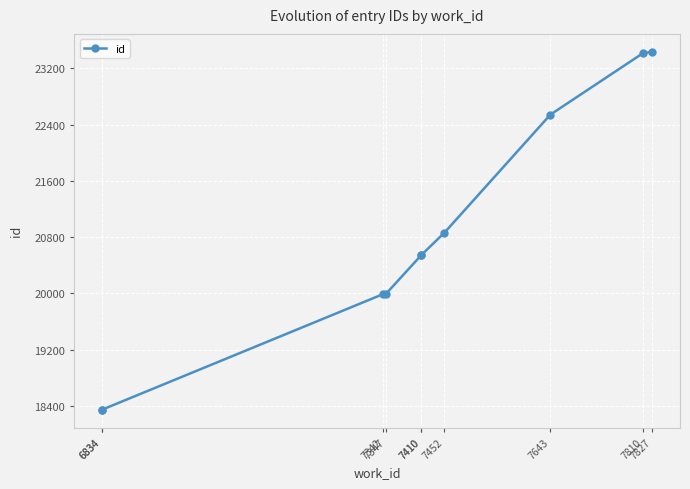

Rank the categories by value from highest to lowest.

7827, 7810, 7643, 7452, 7410, 7410, 7347, 7342, 6834, 6834